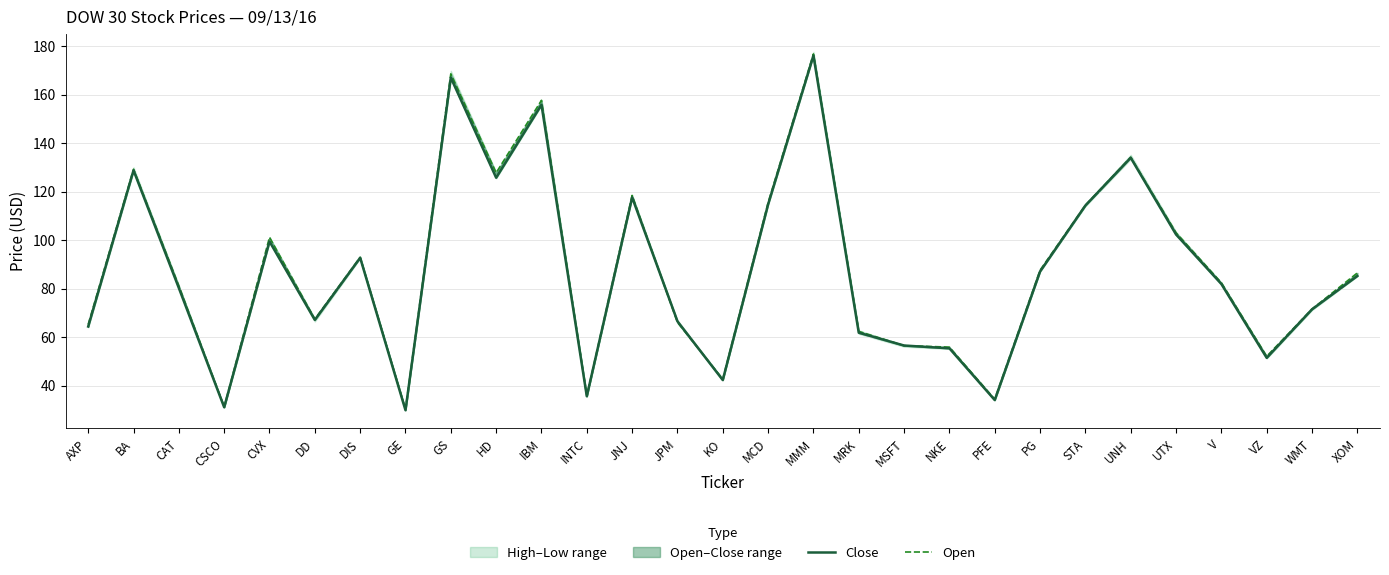

What is the difference between the Close values at V and MSFT?

25.4